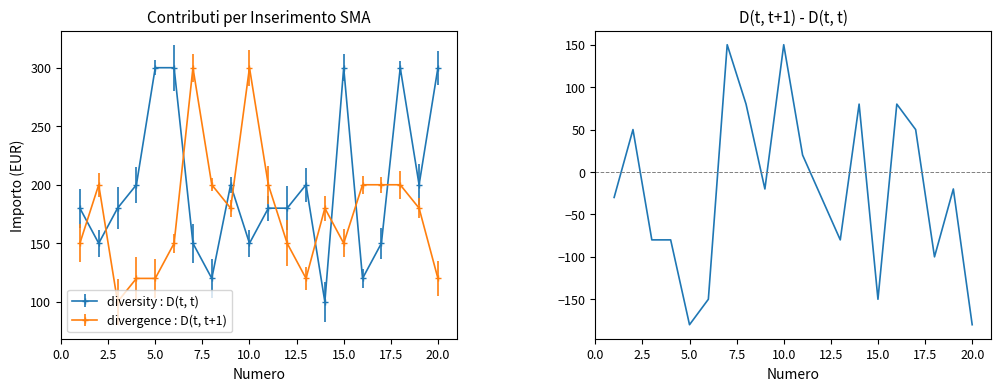

What is the average value?

-22